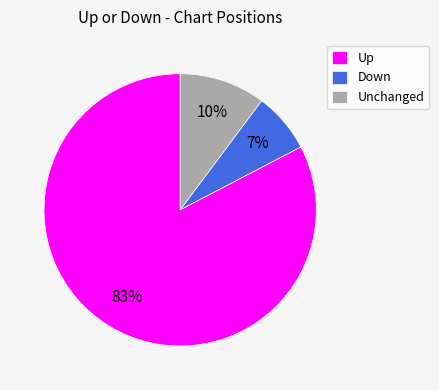

What is the largest slice in the pie chart?

Up